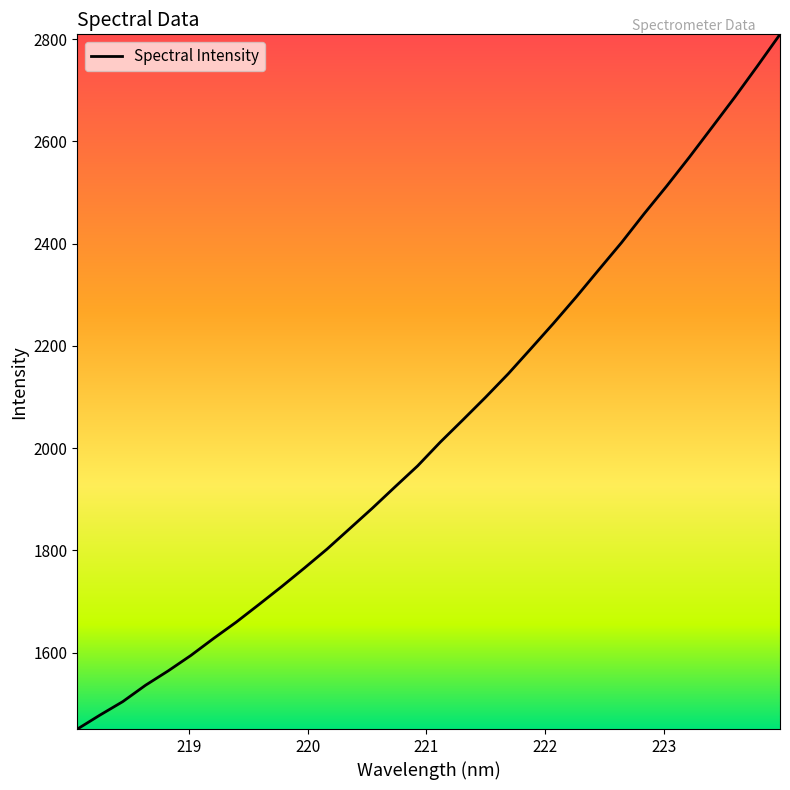

What is the greatest value displayed?

2809.1